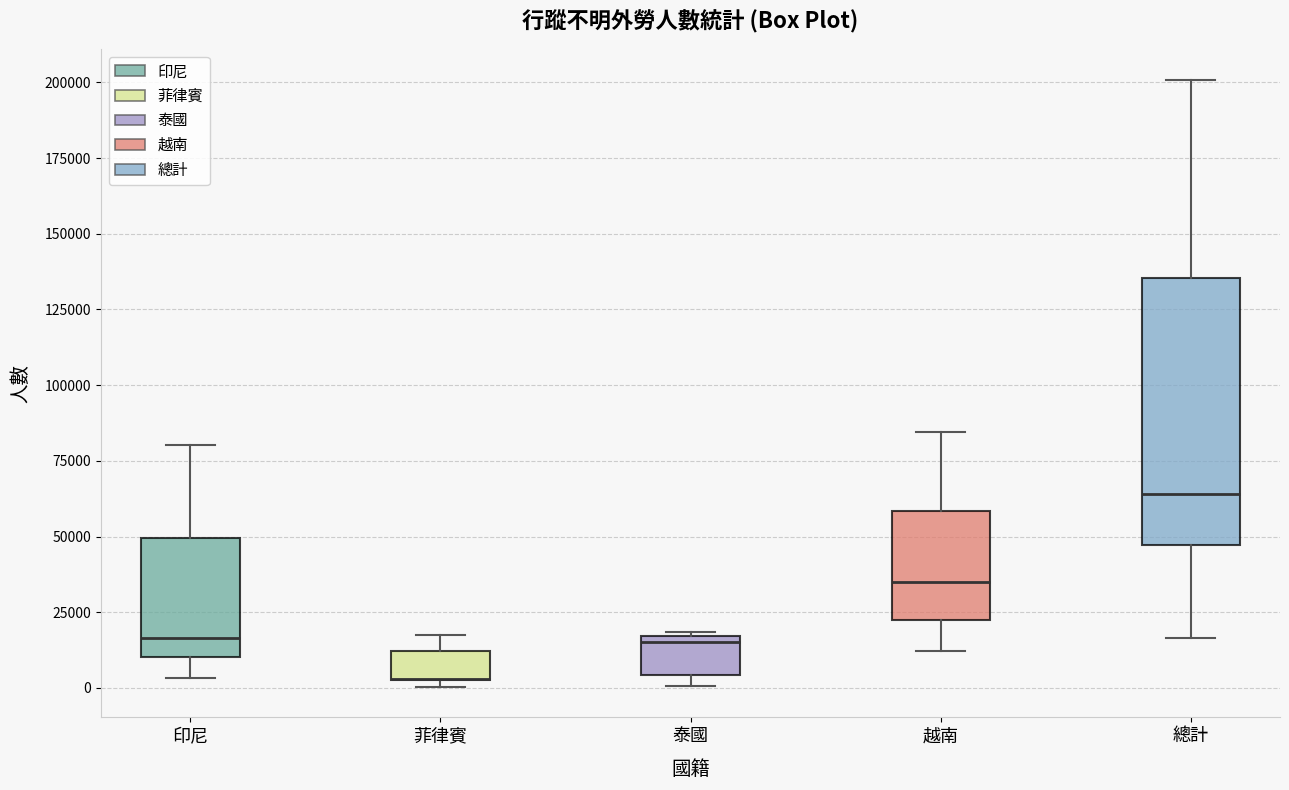

Which box is the tallest, from its lower edge to its upper edge?

總計